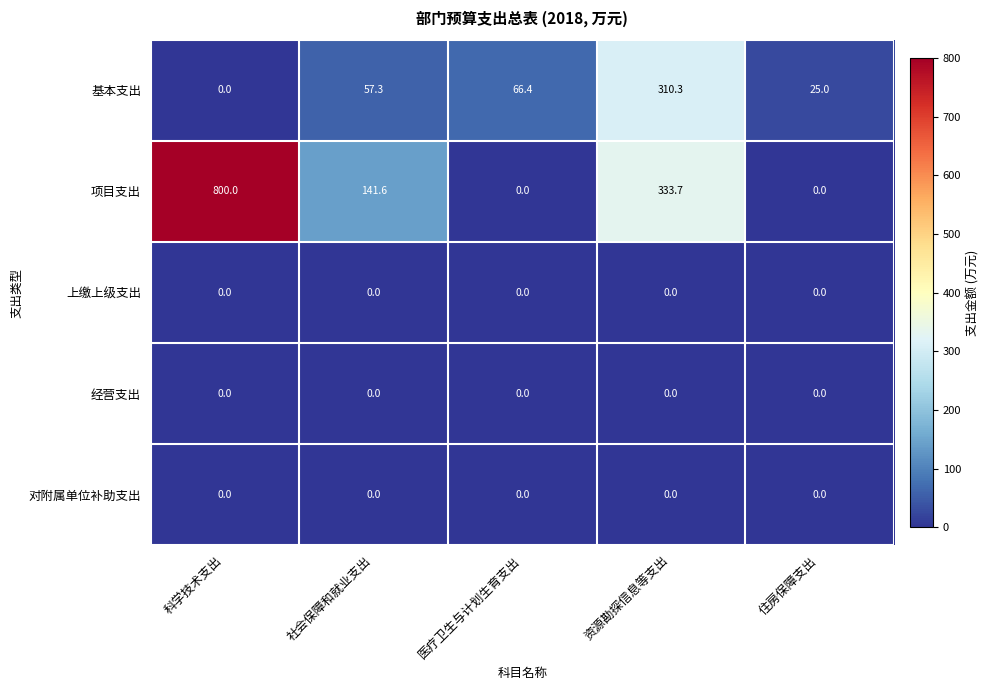

What is the greatest value displayed?

800.0